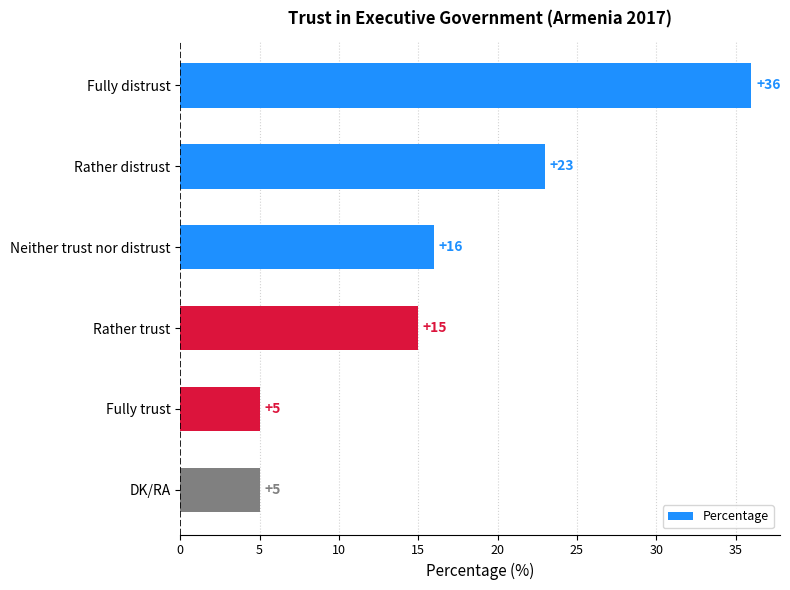

What is the label of the 5th bar from the bottom?

Rather distrust